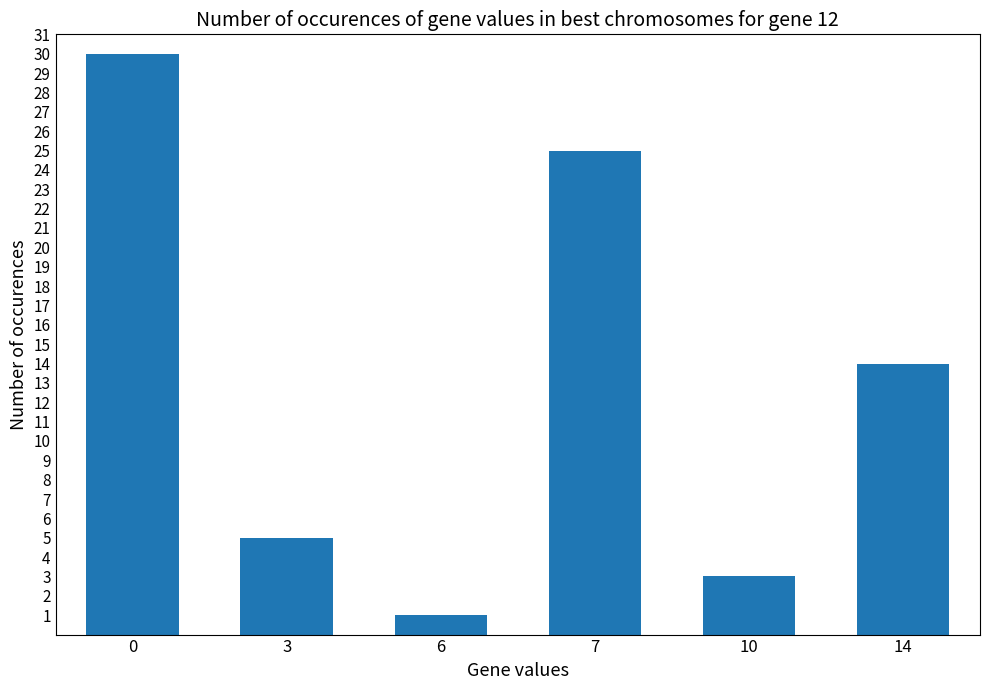

Rank the categories by value from lowest to highest.

6, 10, 3, 14, 7, 0